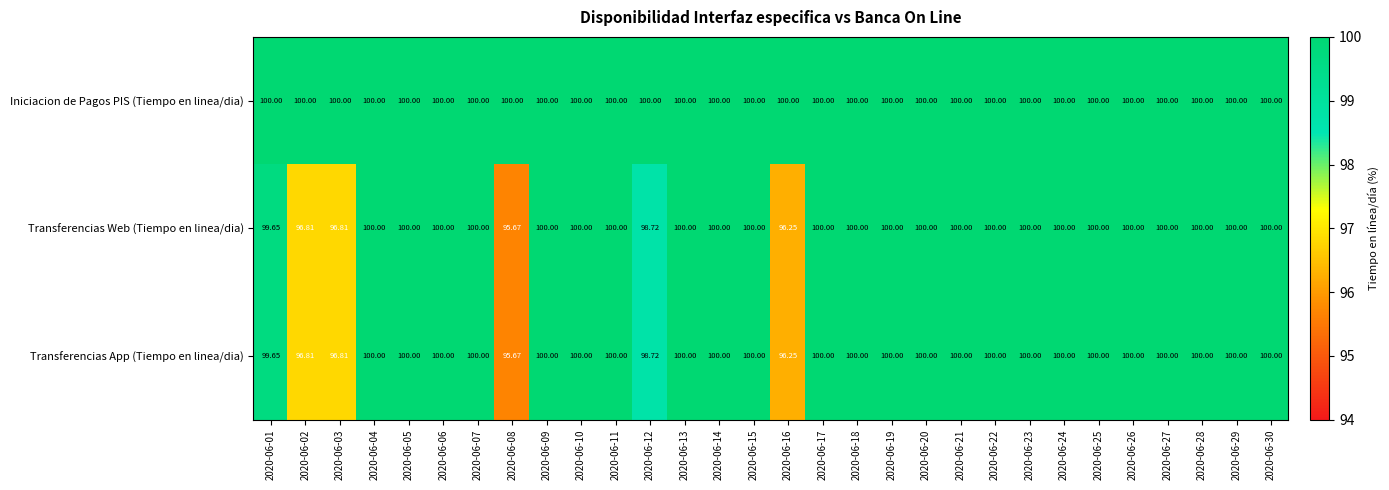

Which series has the largest total across all categories?

Iniciacion de Pagos PIS (Tiempo en linea/dia)